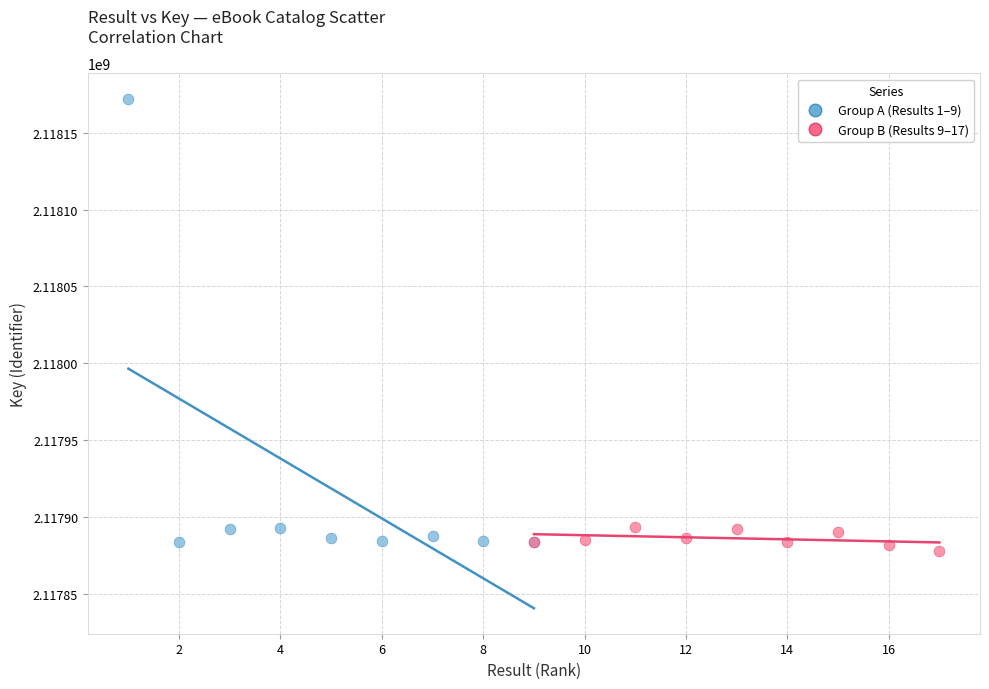

Which series has the largest Y range (max minus min)?

Group A (Results 1–9)